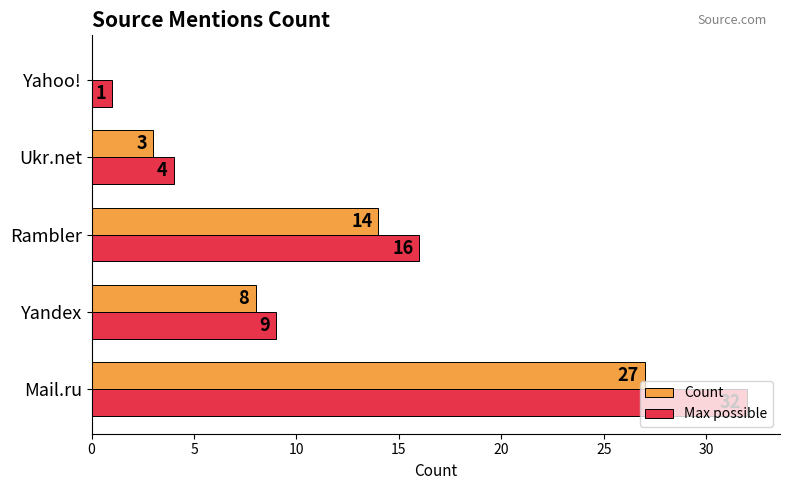

Where is Max possible nearest to the value 16?

Rambler